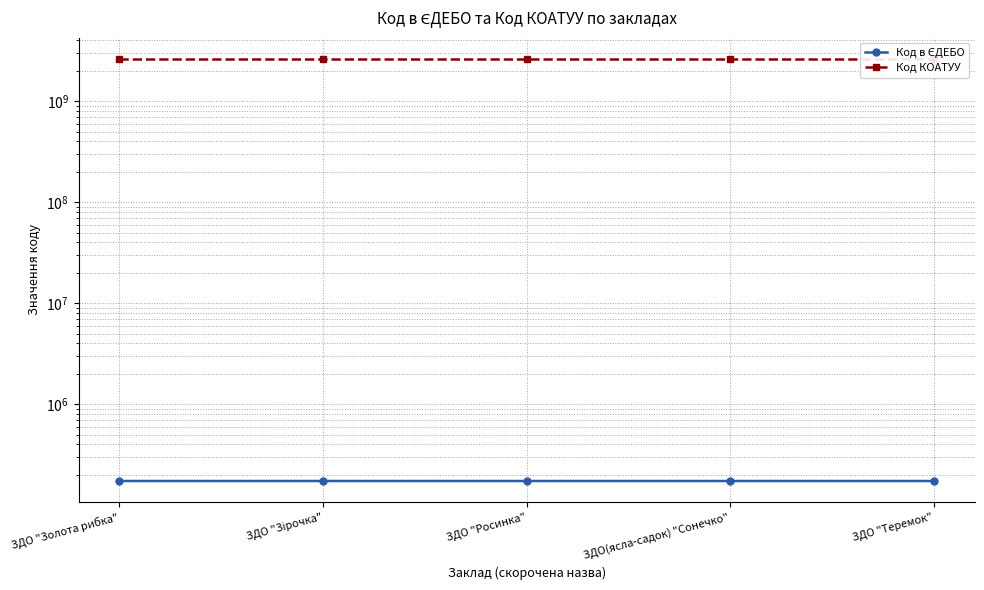

Which category has the highest value in the Код в ЄДЕБО series?

ЗДО(ясла-садок) "Сонечко"